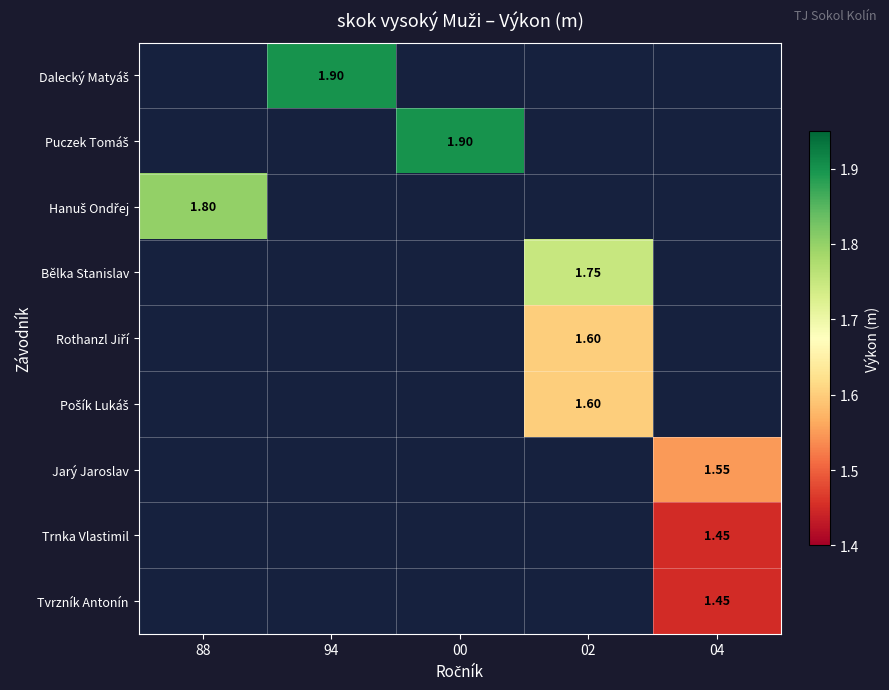

Which series has the largest range (max minus min)?

Hanuš Ondřej